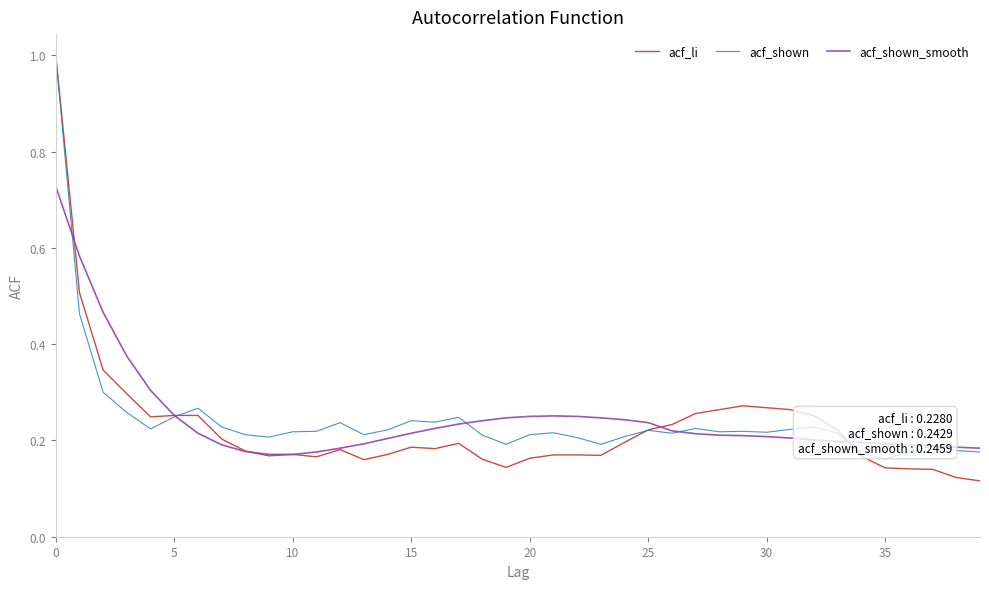

What is the greatest value displayed?

1.0